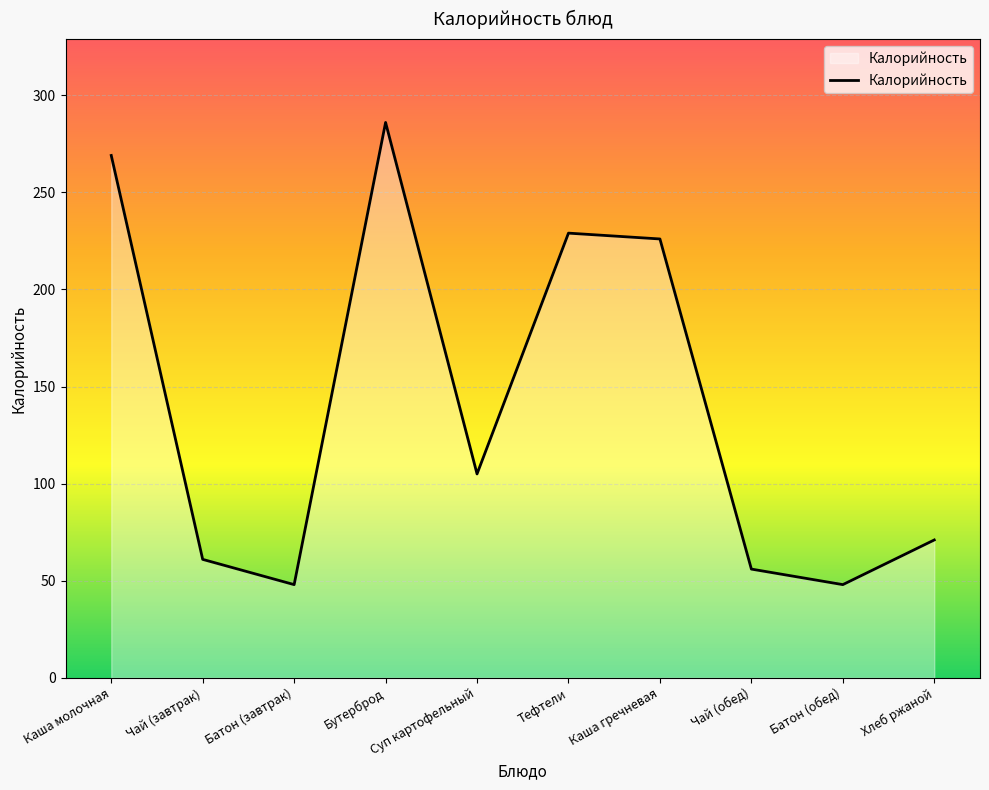

What position from the left is Хлеб ржаной?

10